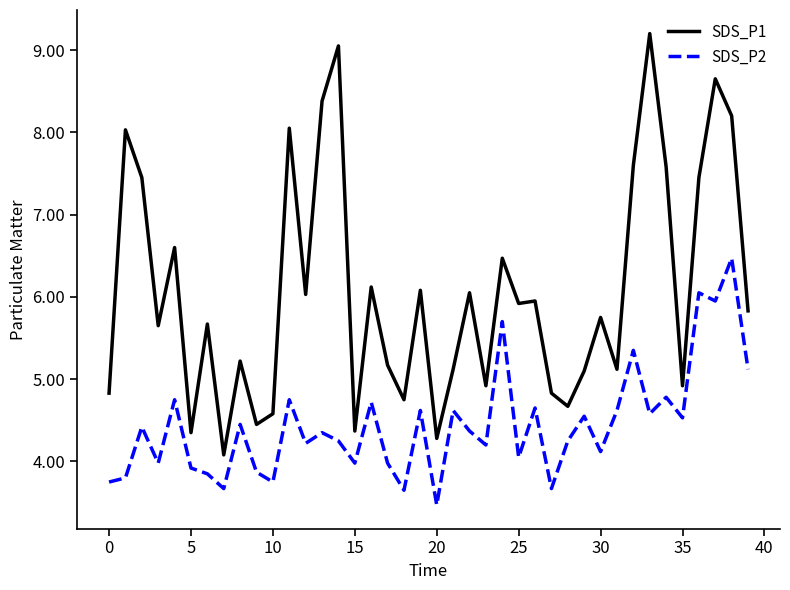

True or false: SDS_P2 and SDS_P1 intersect in this chart.

False